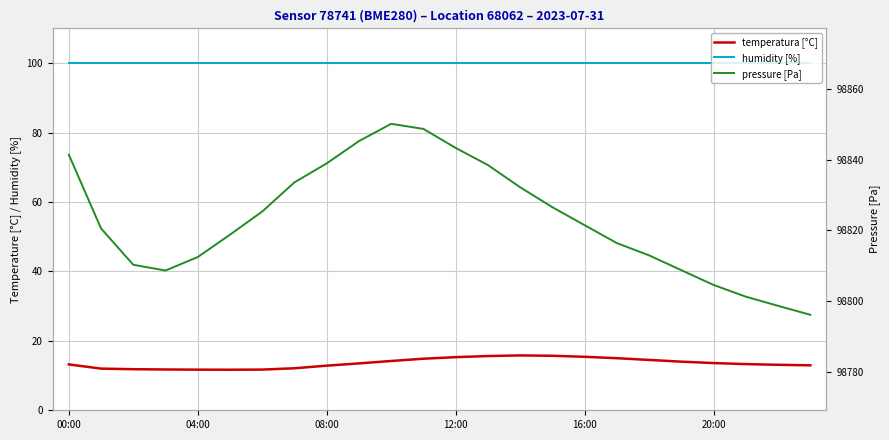

What is the maximum value shown in the chart?

98850.1